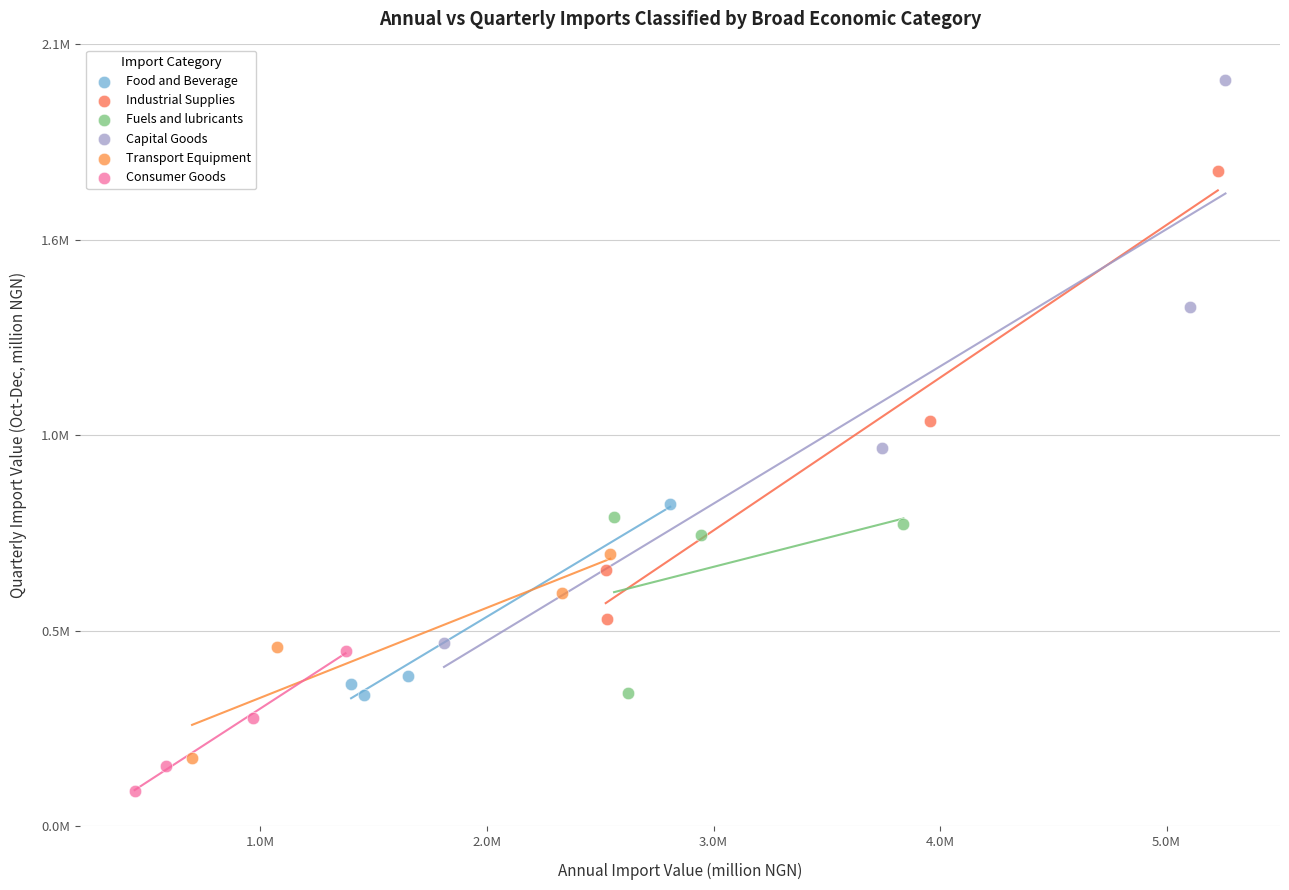

What are all the series names shown in the legend?

Food and Beverage, Industrial Supplies, Fuels and lubricants, Capital Goods, Transport Equipment, Consumer Goods